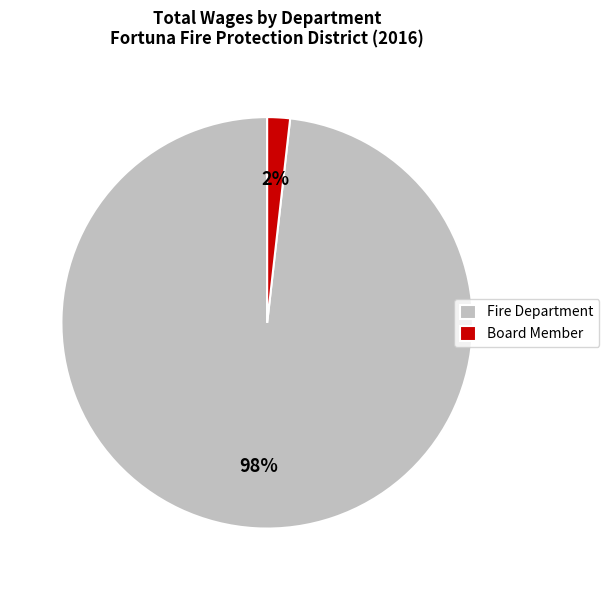

True or false: Fire Department accounts for 98% of the total.

True